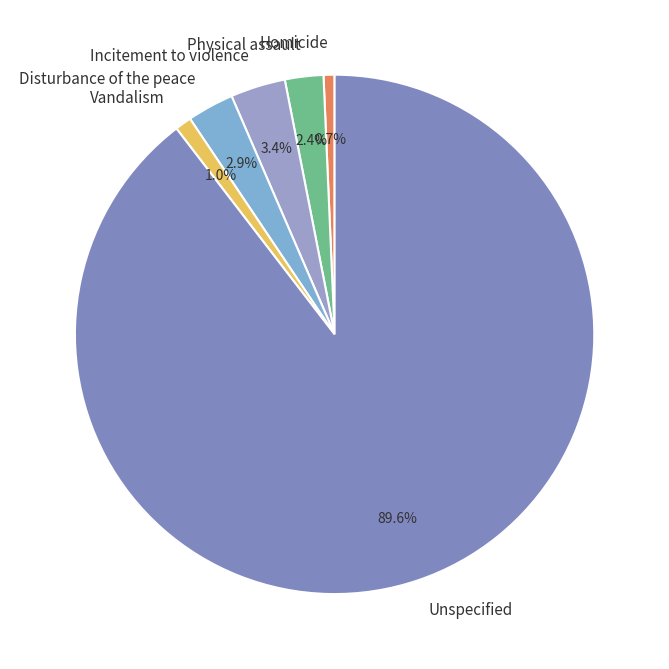

What portion of the pie excludes Physical assault?

97.6%